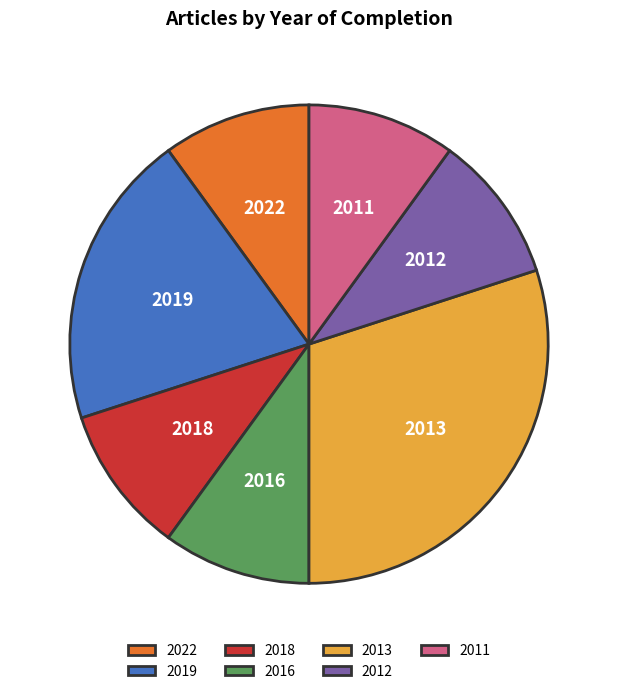

Is it true that 2013 is 30% of the pie?

True